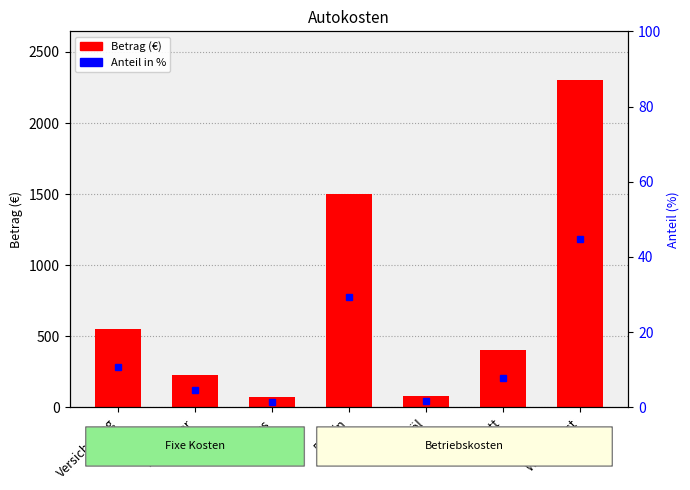

Is it true that Betrag equals 400.0 at Werkstatt?

True